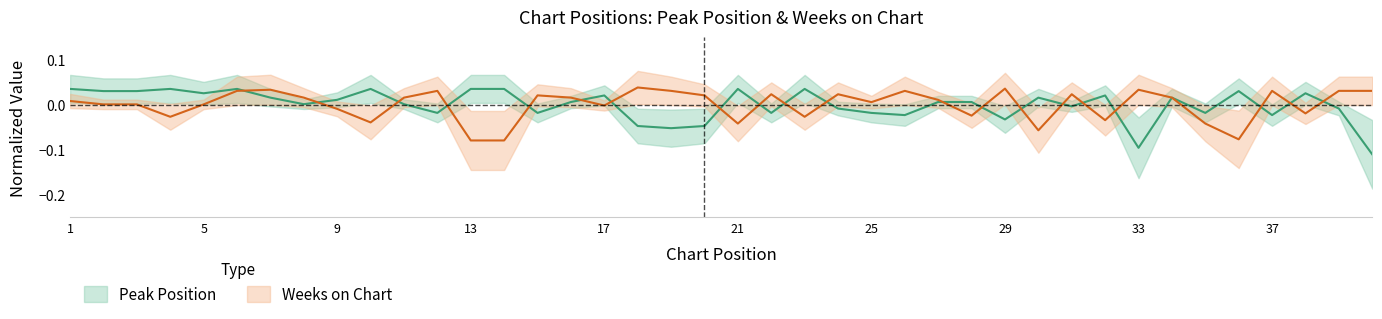

How many lines are shown in the chart?

2